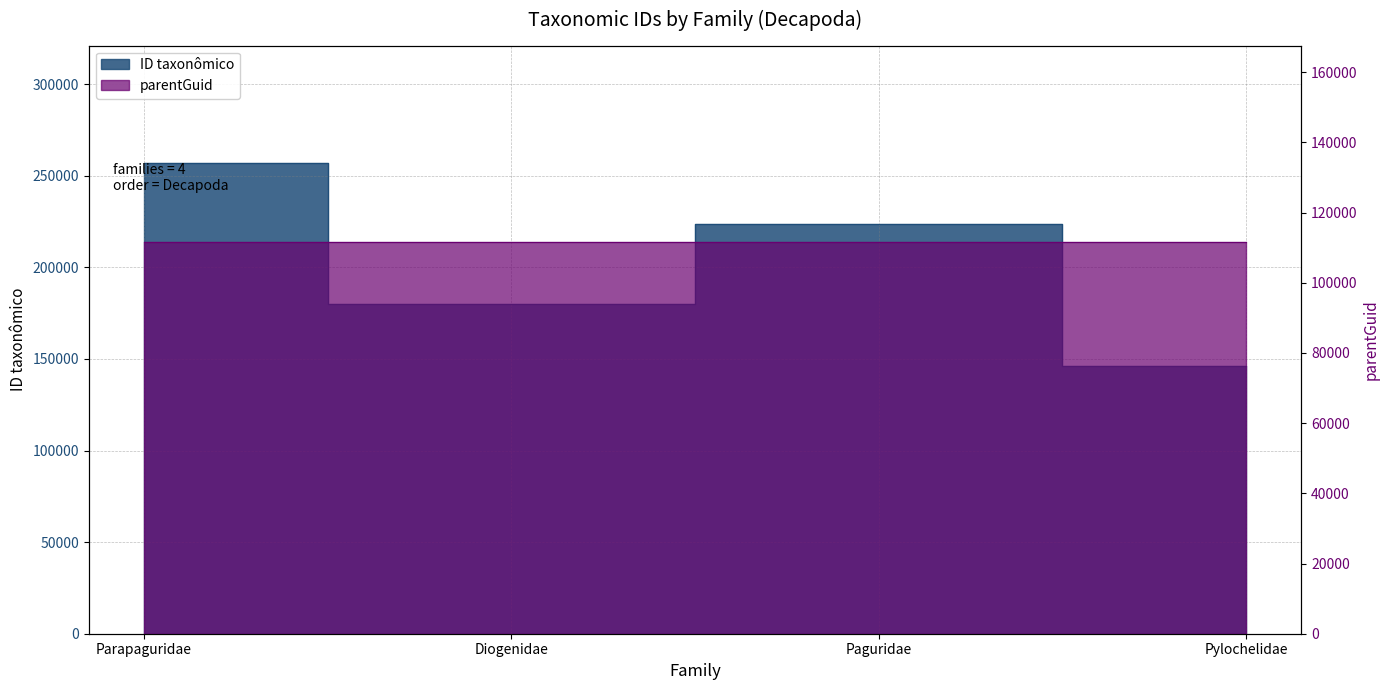

True or false: there are more than 1 points higher than both neighbors.

False